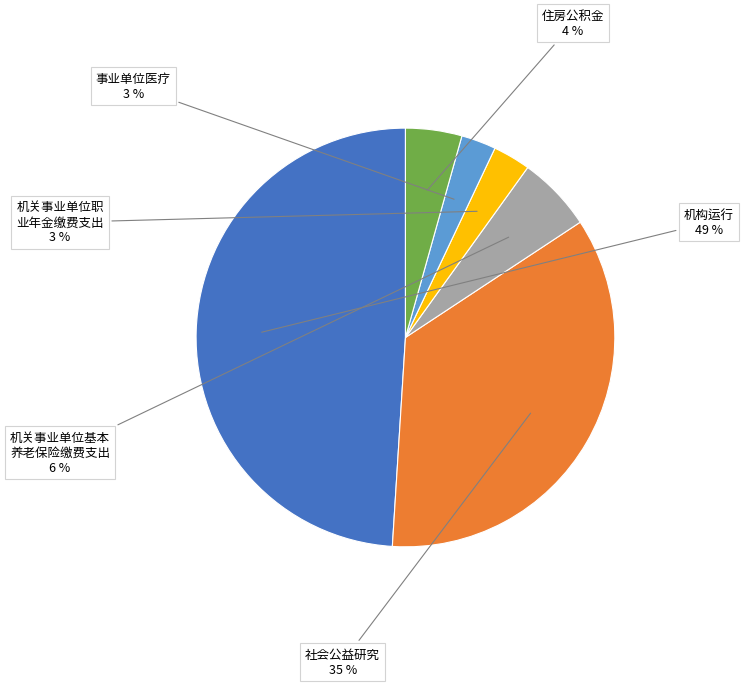

Is there a majority slice in this chart?

No